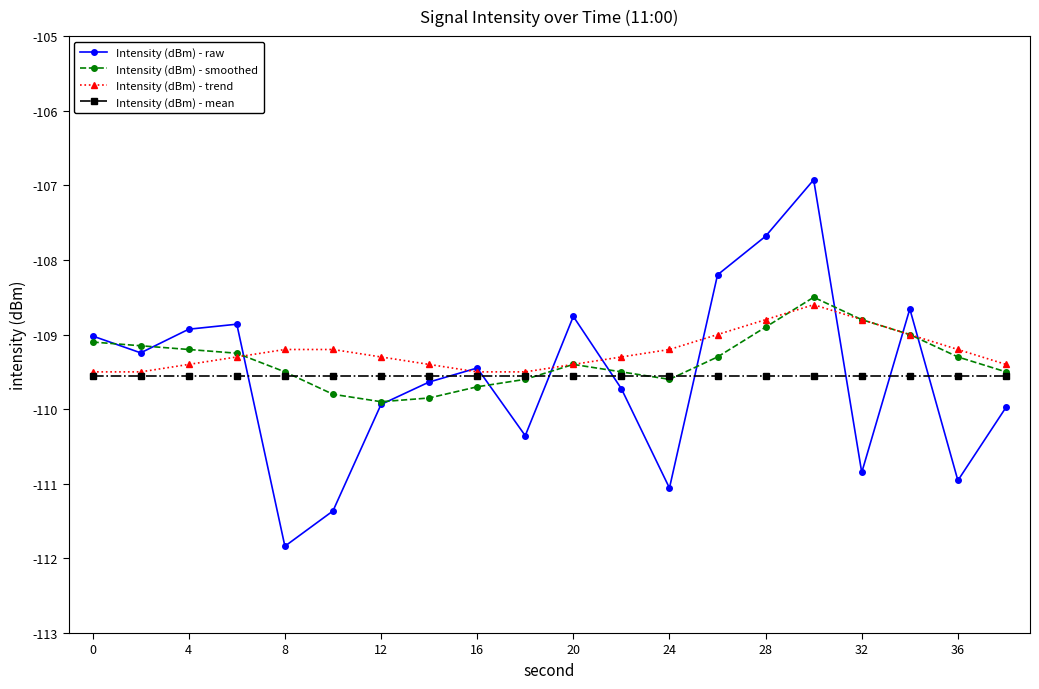

Which series has the widest spread of values?

Intensity (dBm) - raw